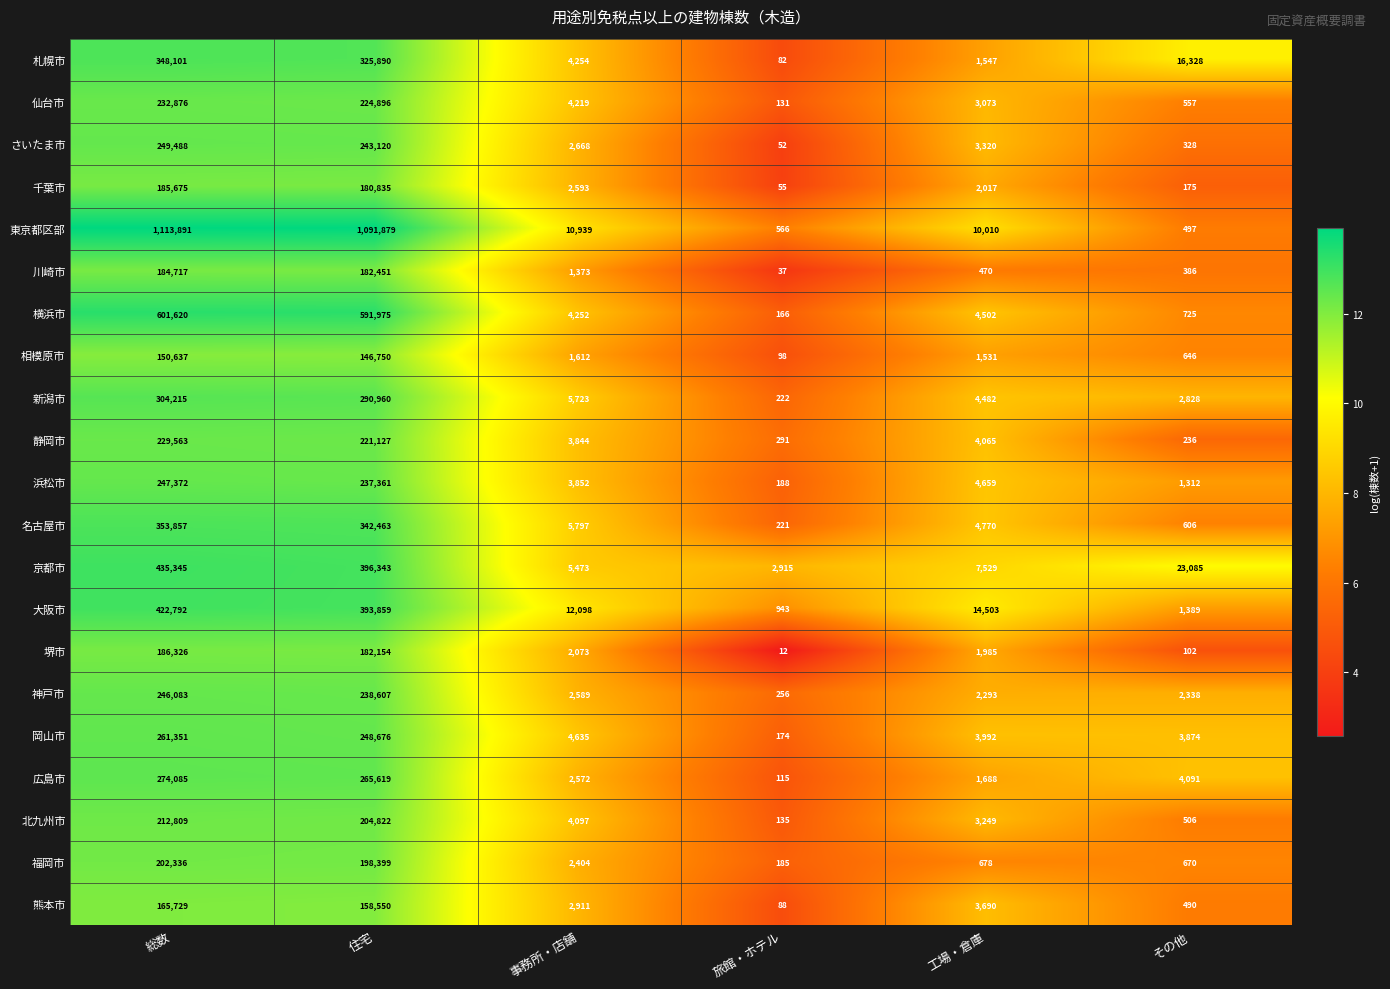

Count the number of categories in the chart.

6